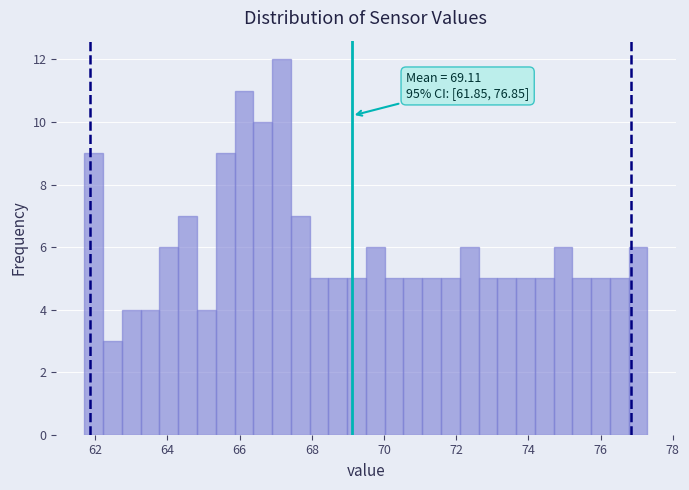

Read against the x-axis, roughly where is the centre of the tallest bar?

67.2